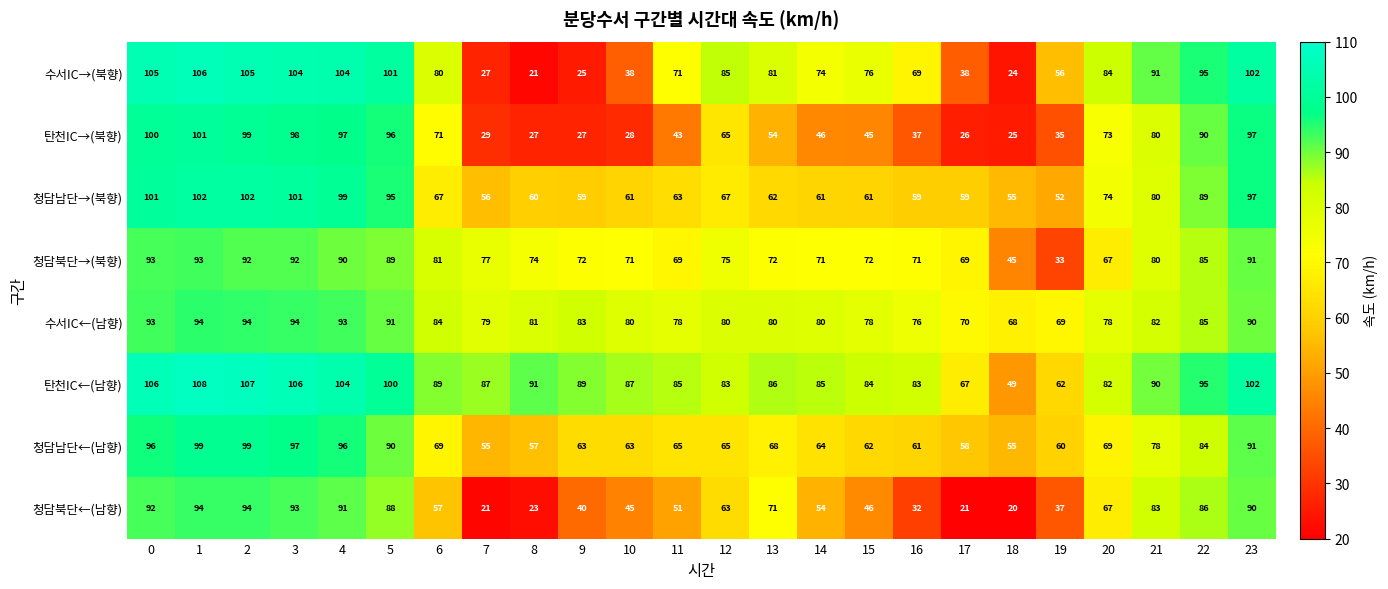

At 13, list the series in order from smallest to largest.

탄천IC→(북향), 청담남단→(북향), 청담남단←(남향), 청담북단←(남향), 청담북단→(북향), 수서IC←(남향), 수서IC→(북향), 탄천IC←(남향)